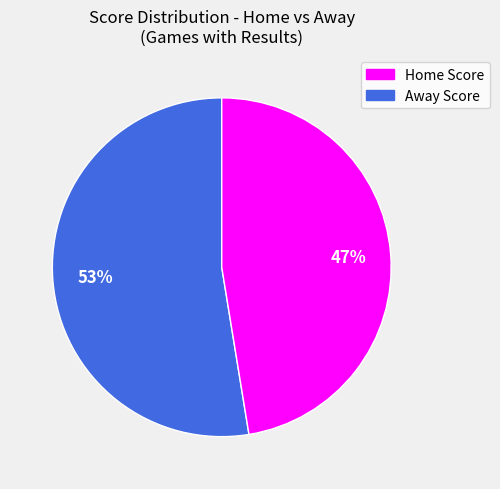

Is there any slice that represents more than half of the pie?

Yes